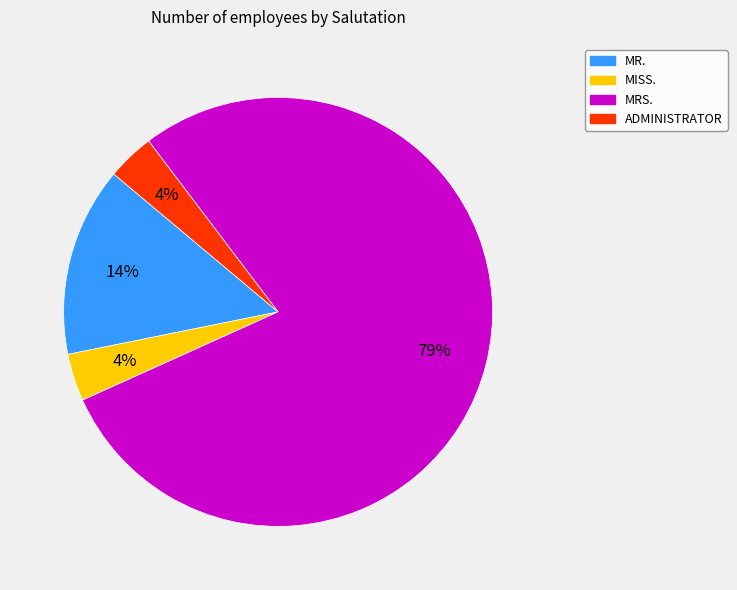

Is there a majority slice in this chart?

Yes